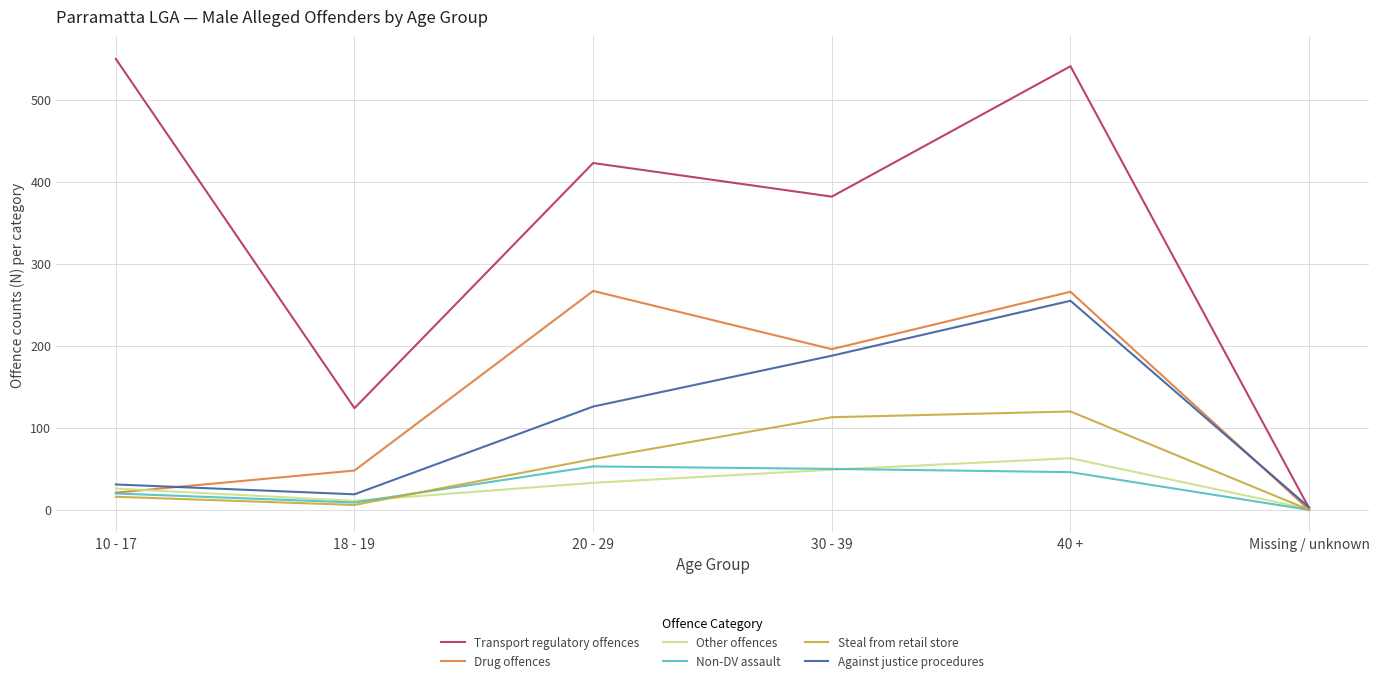

True or false: Against justice procedures and Drug offences cross at least once.

True